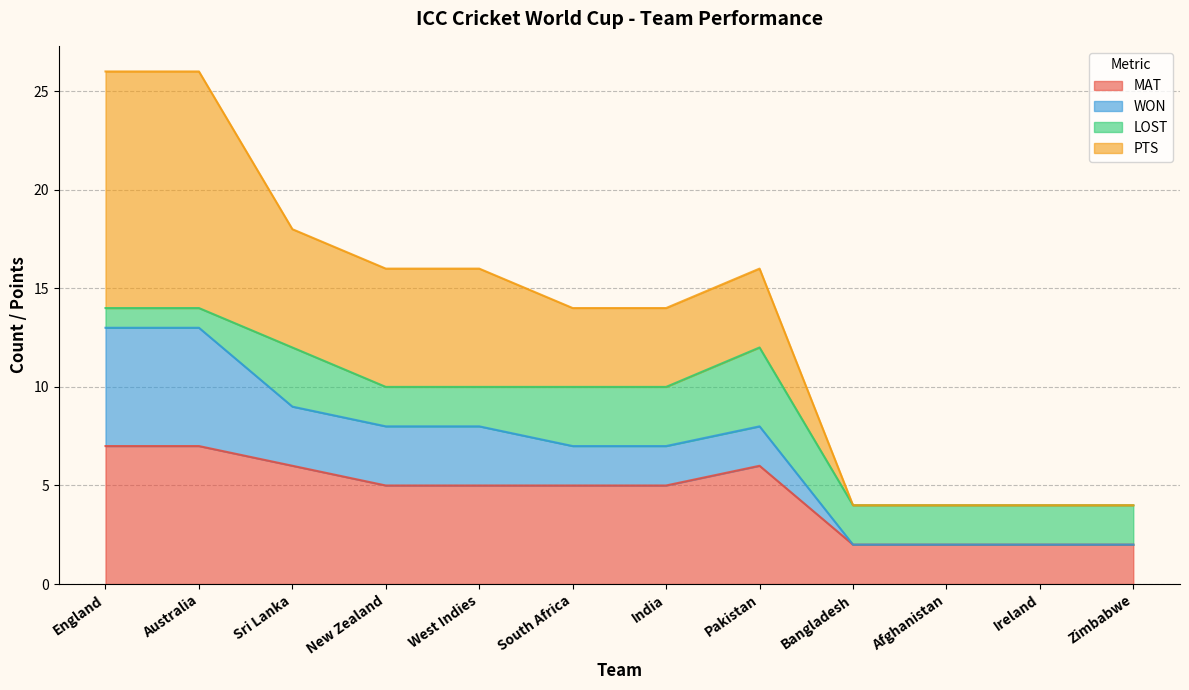

True or false: MAT and WON intersect in this chart.

False